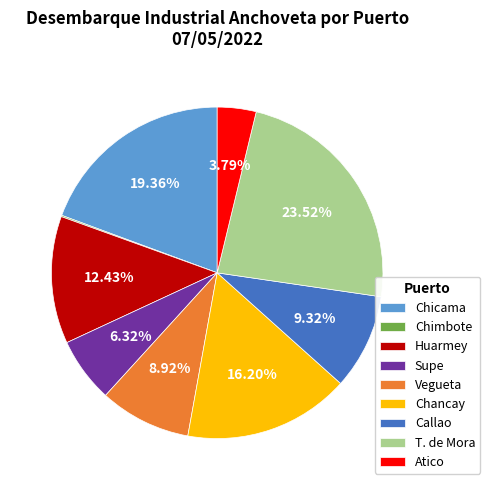

Which slice is the largest?

T. de Mora